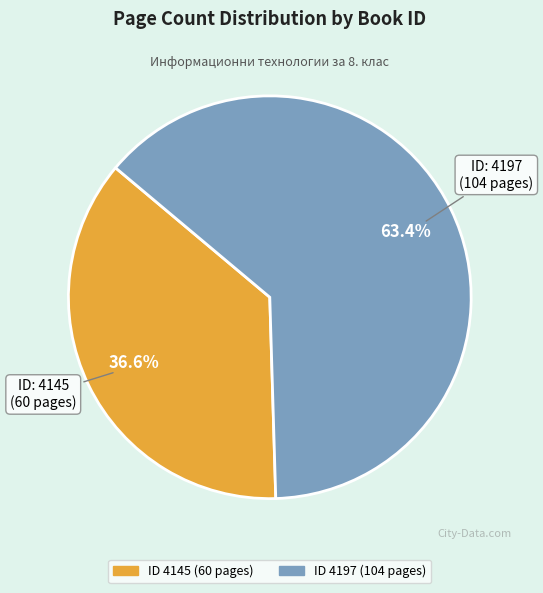

How many segments does this pie chart have?

2